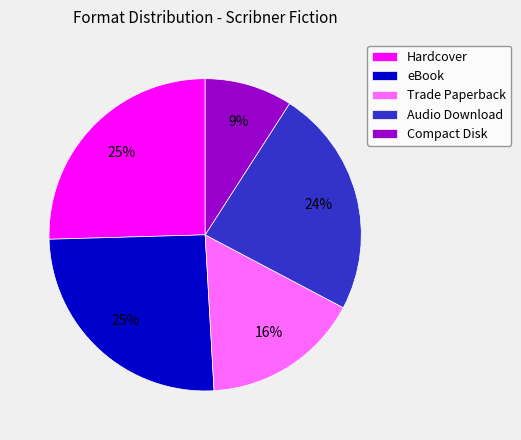

How many slices are in this pie chart?

5